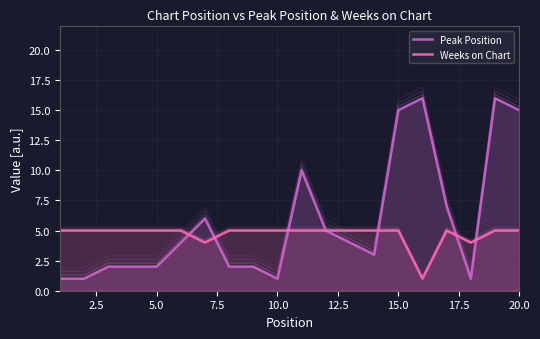

What is the difference between the maximum and minimum values in the Peak Position series?

15